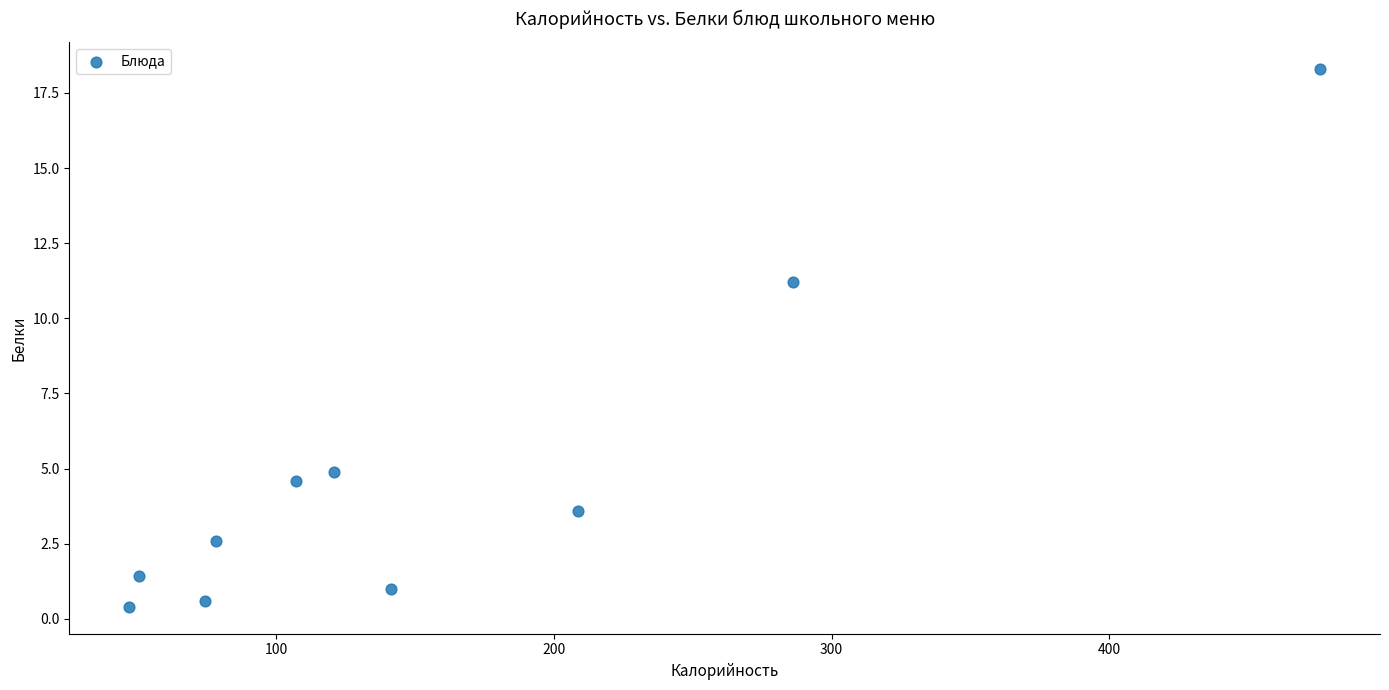

What Y value in the scatter plot is closest to 9?

11.2